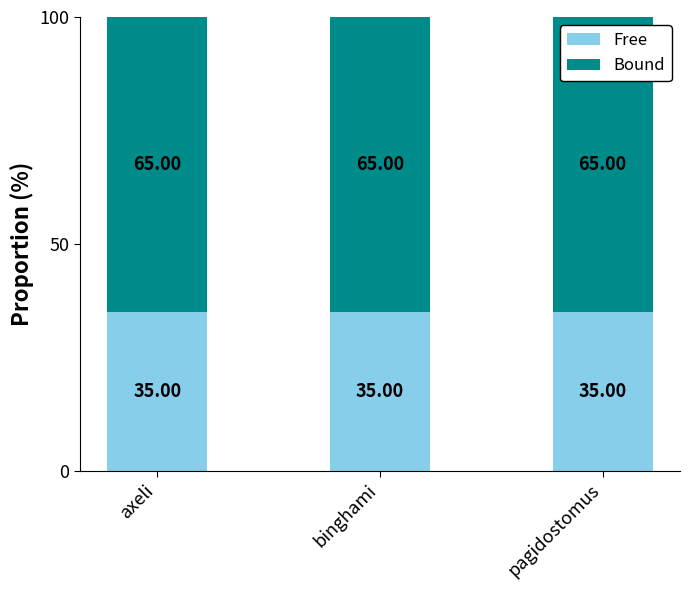

What is the average value of the Free series?

35.0